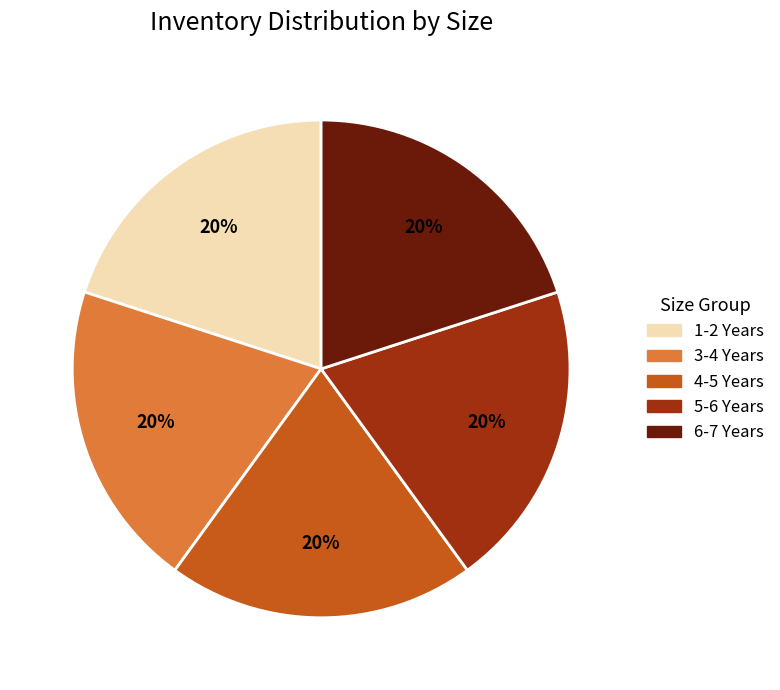

Combined, do 6-7 Years and 3-4 Years account for over 50%?

No